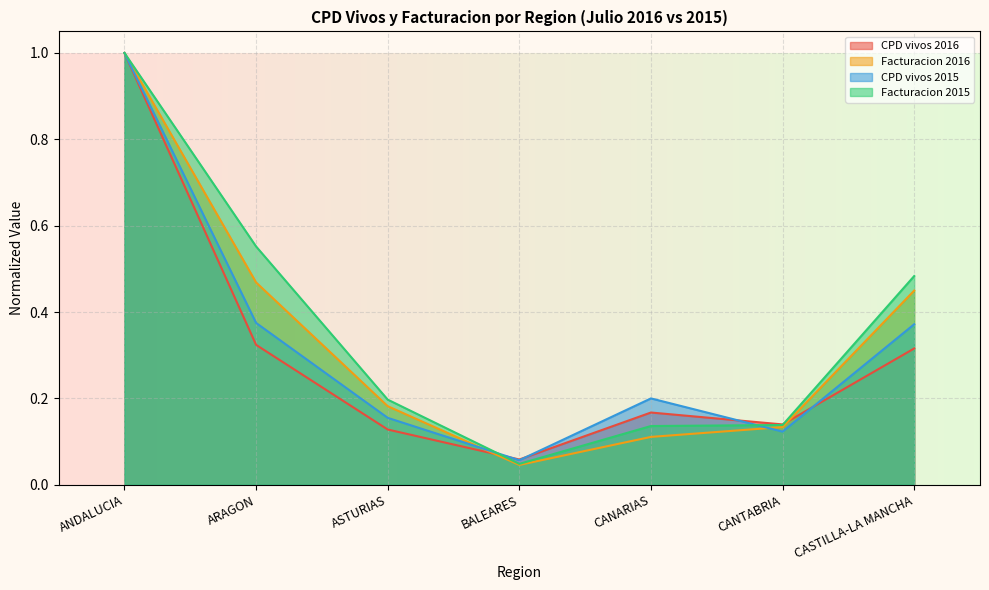

How many times do CPD vivos 2015 and Facturacion 2015 cross each other?

2